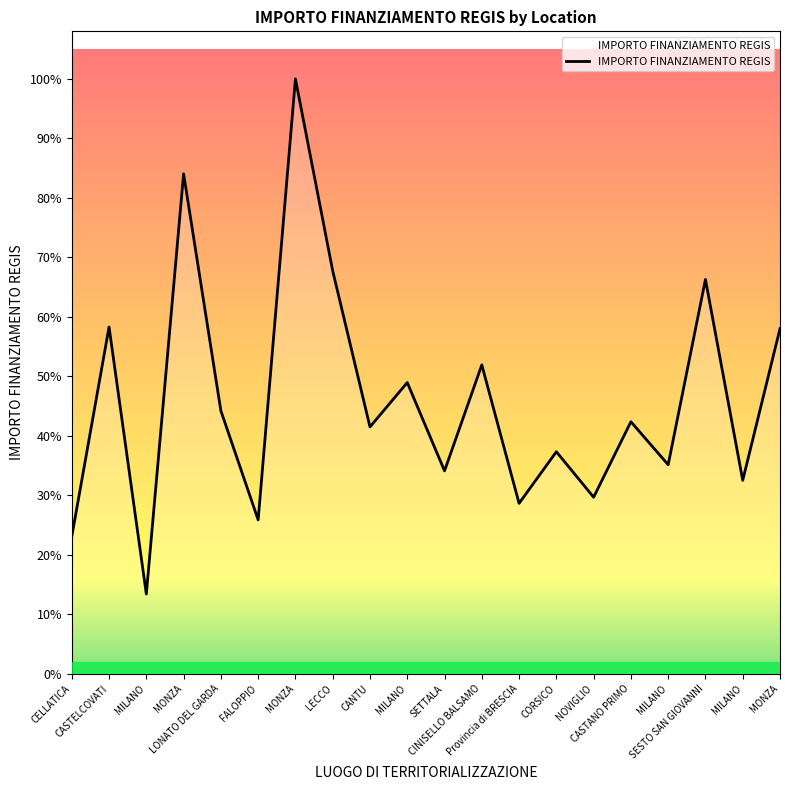

Is this an area chart (filled region under the line)?

Yes